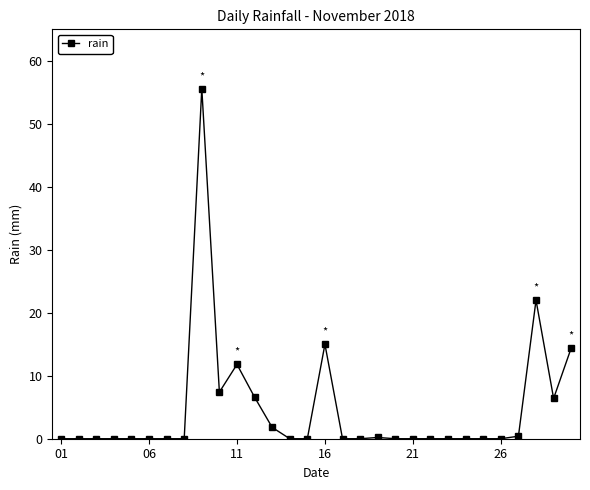

What is the maximum value shown in the chart?

55.6